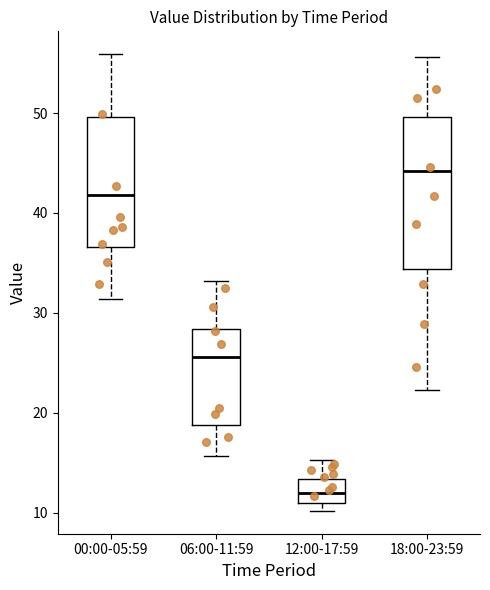

Comparing the boxes themselves (not the whiskers), which one is the tallest?

18:00-23:59